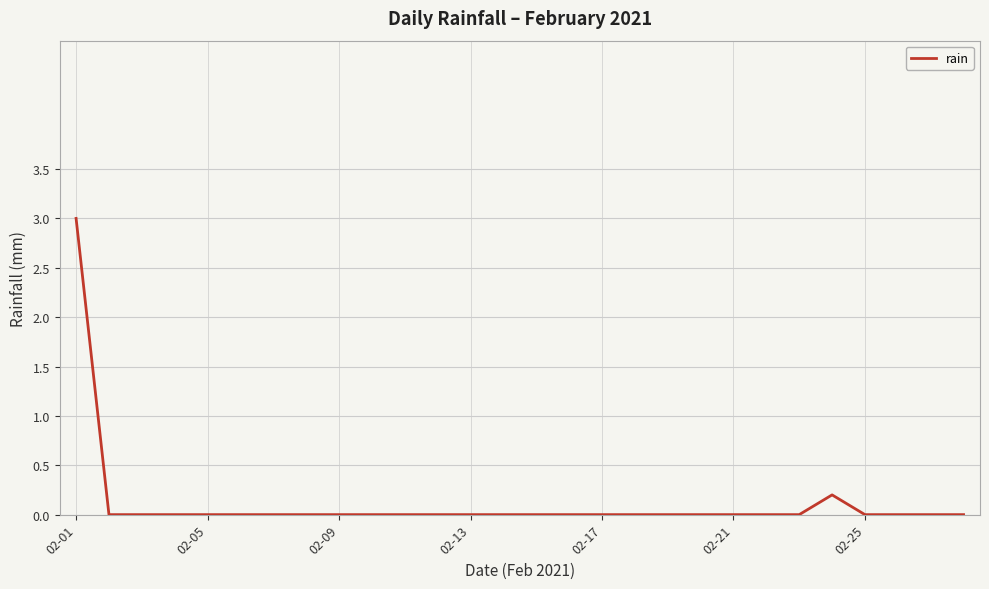

What is the greatest value displayed?

3.0